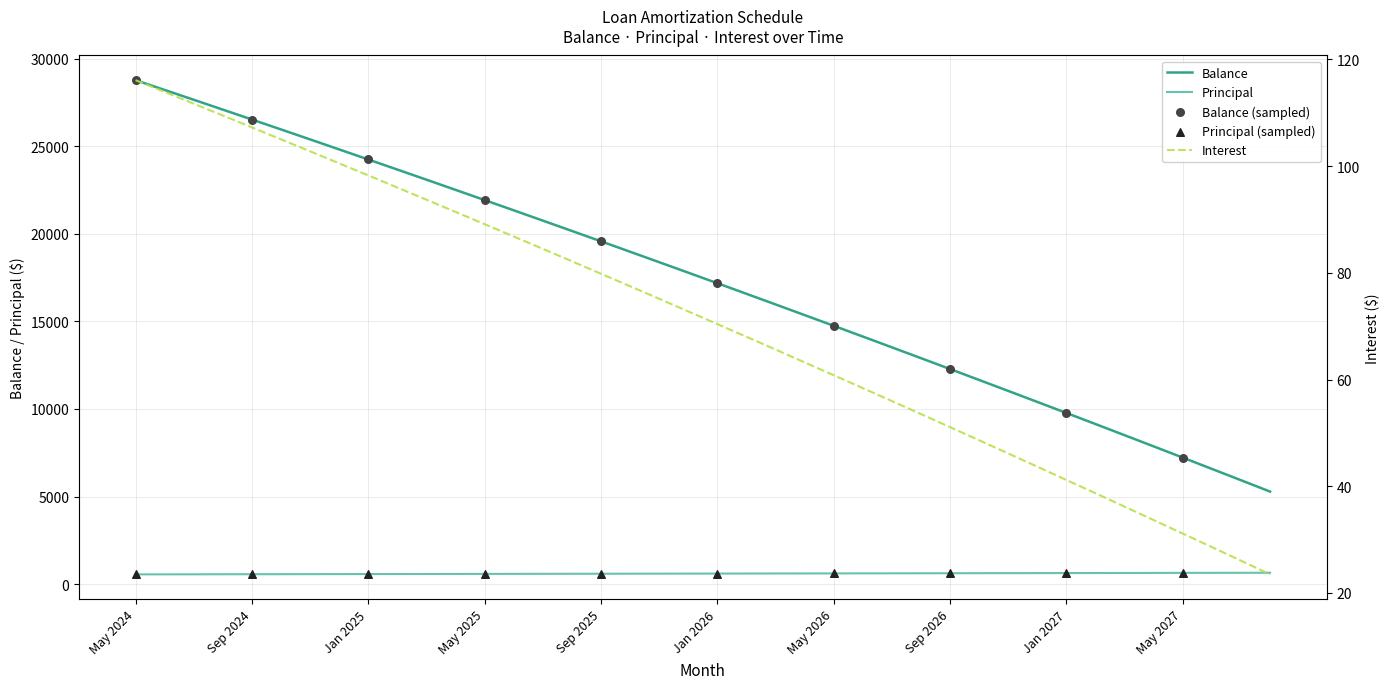

What is the total value across all series at Oct 2025?

19651.5